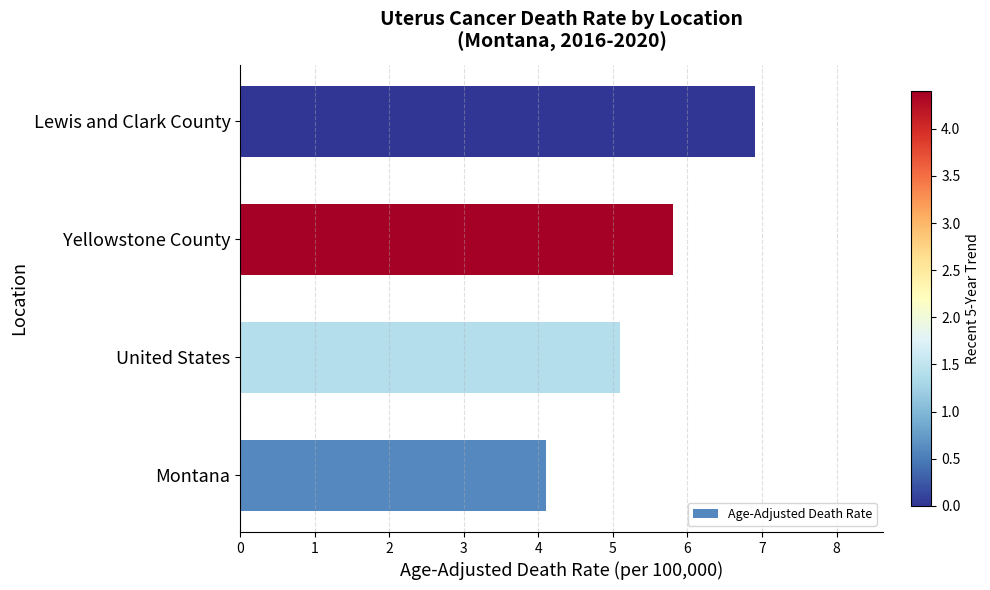

How many values exceed 5?

3